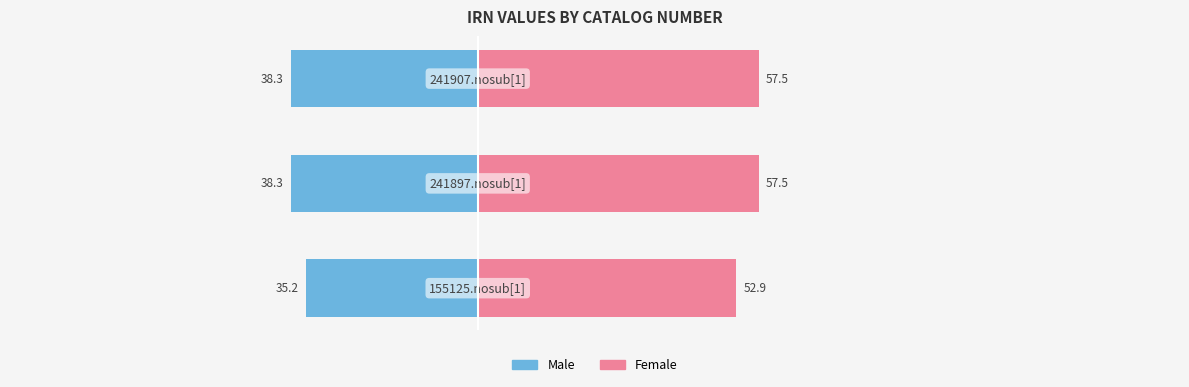

Read the Female value at 2.

57.5